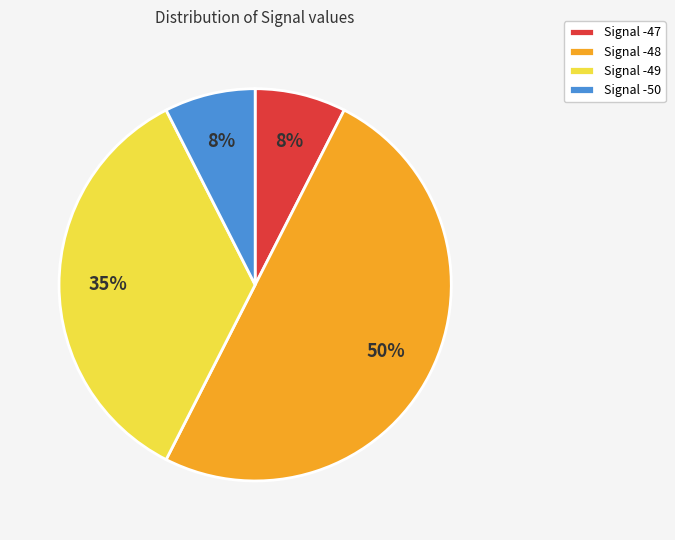

Is it true that Signal -48 is 58% of the pie?

False